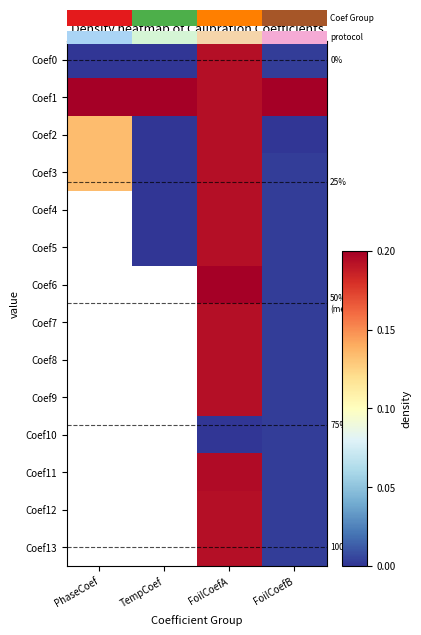

List the labels in order of Coef4 value, smallest first.

FoilCoefB, PhaseCoef, TempCoef, FoilCoefA